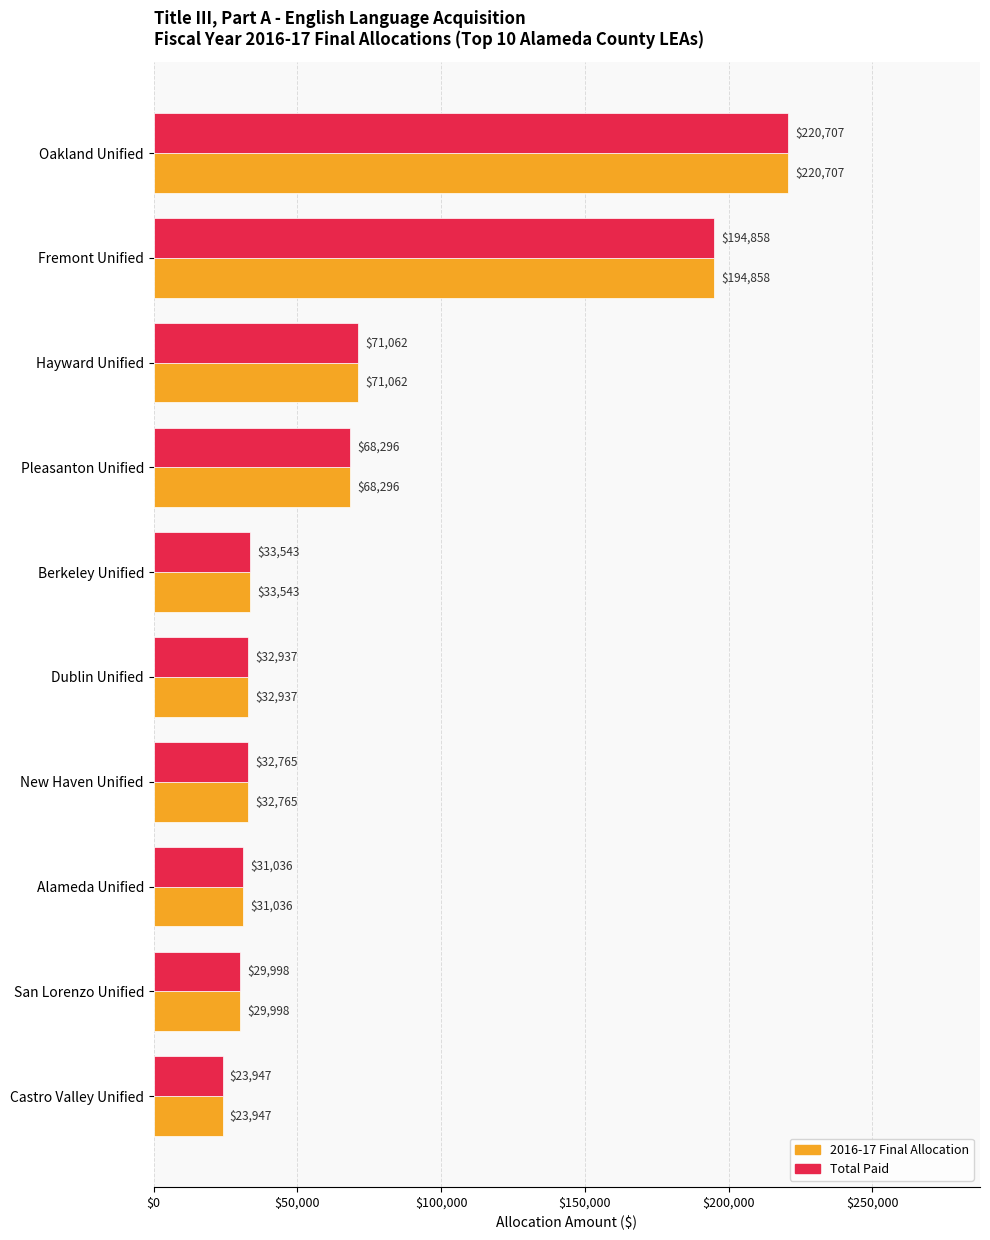

What is the greatest value displayed?

220707